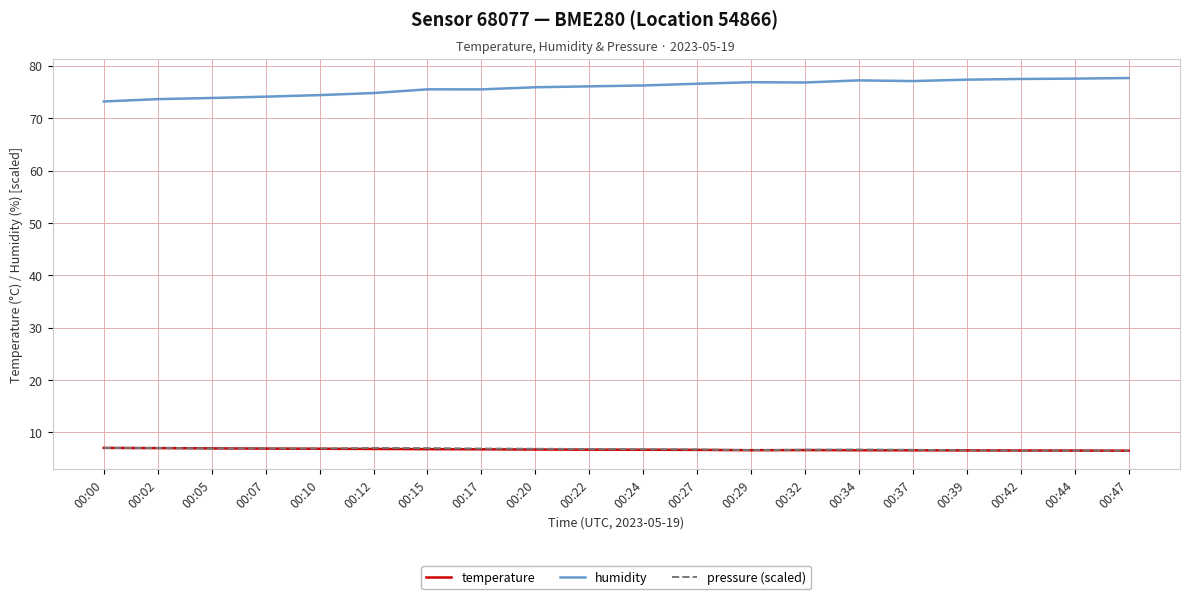

What is the minimum value shown in the chart?

6.5